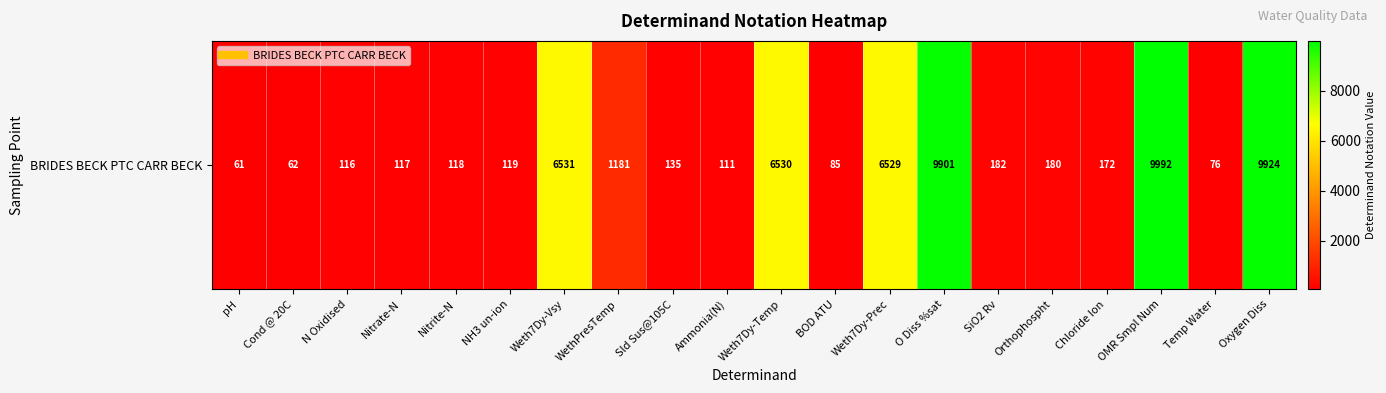

How many values are below 172?

10